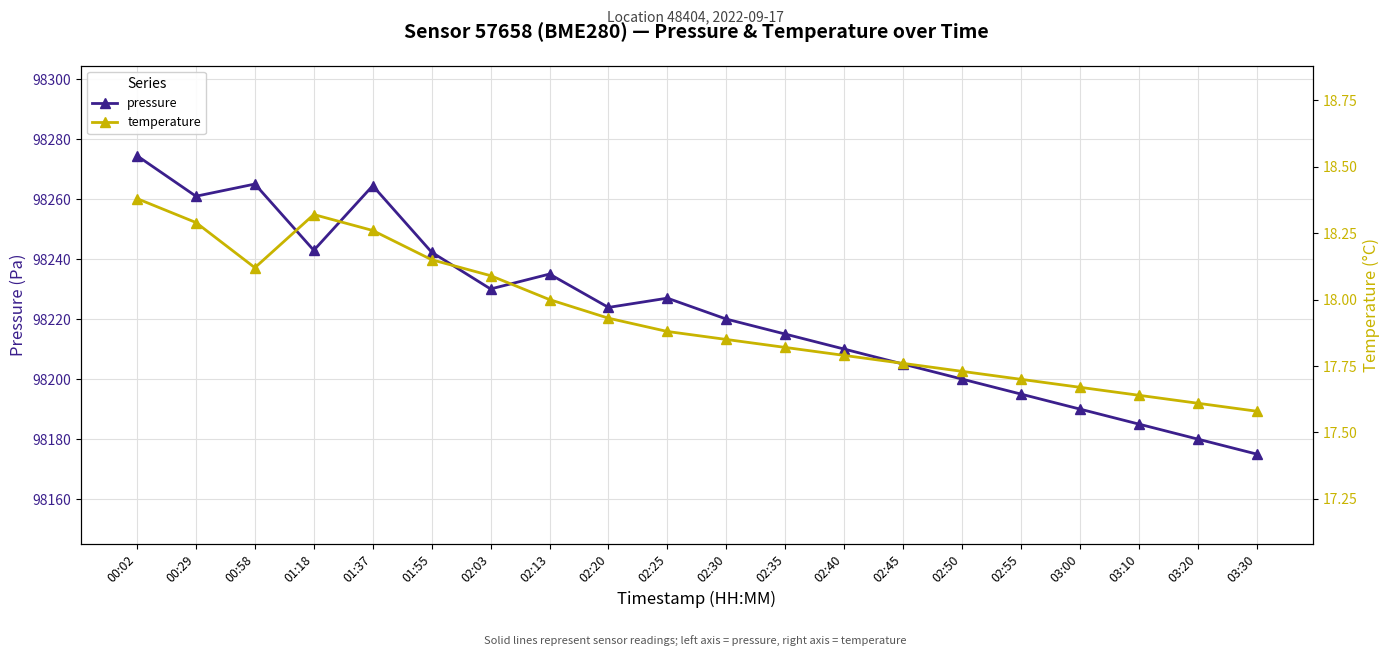

What is the value of the pressure point at the 19th from the left?

98180.0